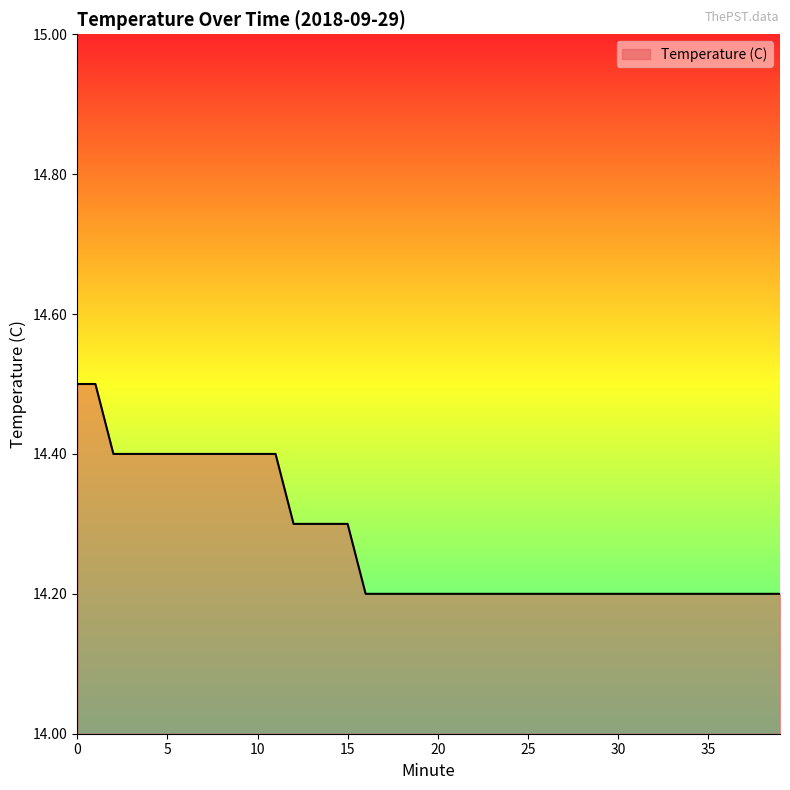

What is the difference between the maximum and minimum values?

0.3